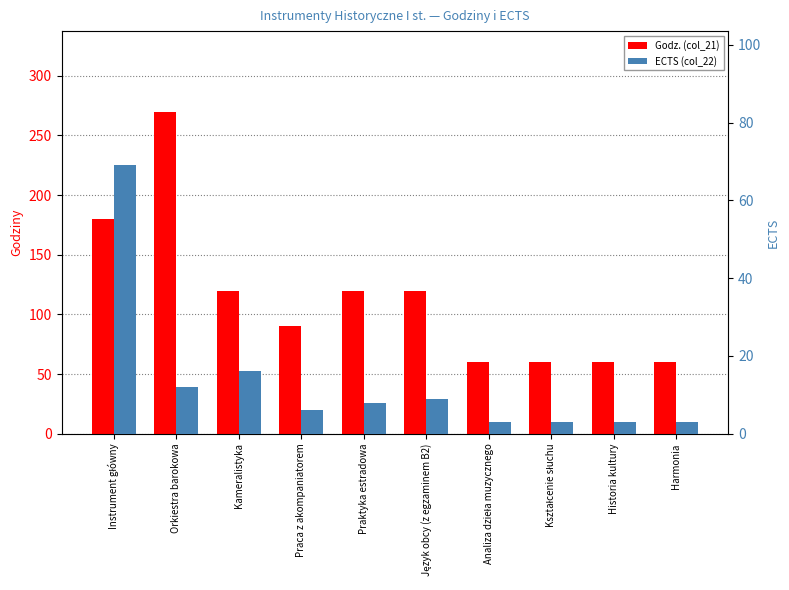

The value of Godz. (col_21) at Historia kultury is 94. True or false?

False